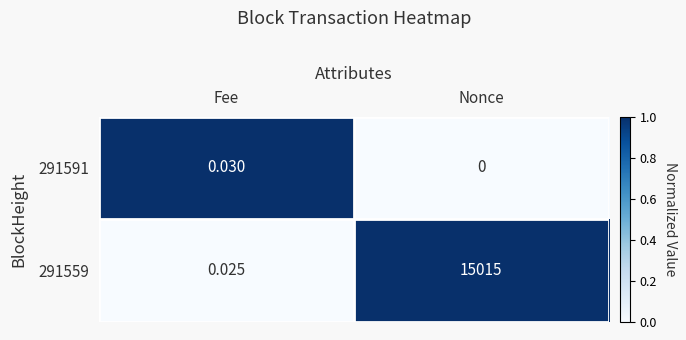

At how many categories does at least one series exceed 0?

2